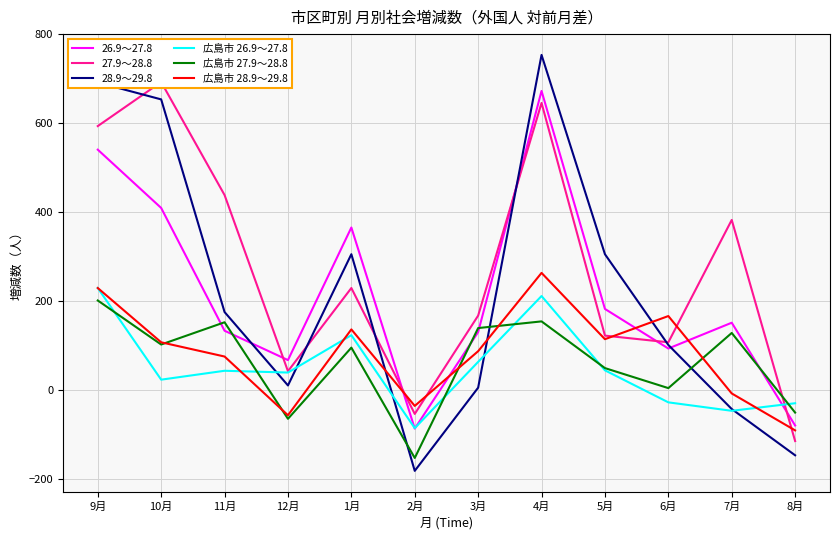

In 27.9～28.8, how many points are lower than both neighbors (excluding endpoints)?

3